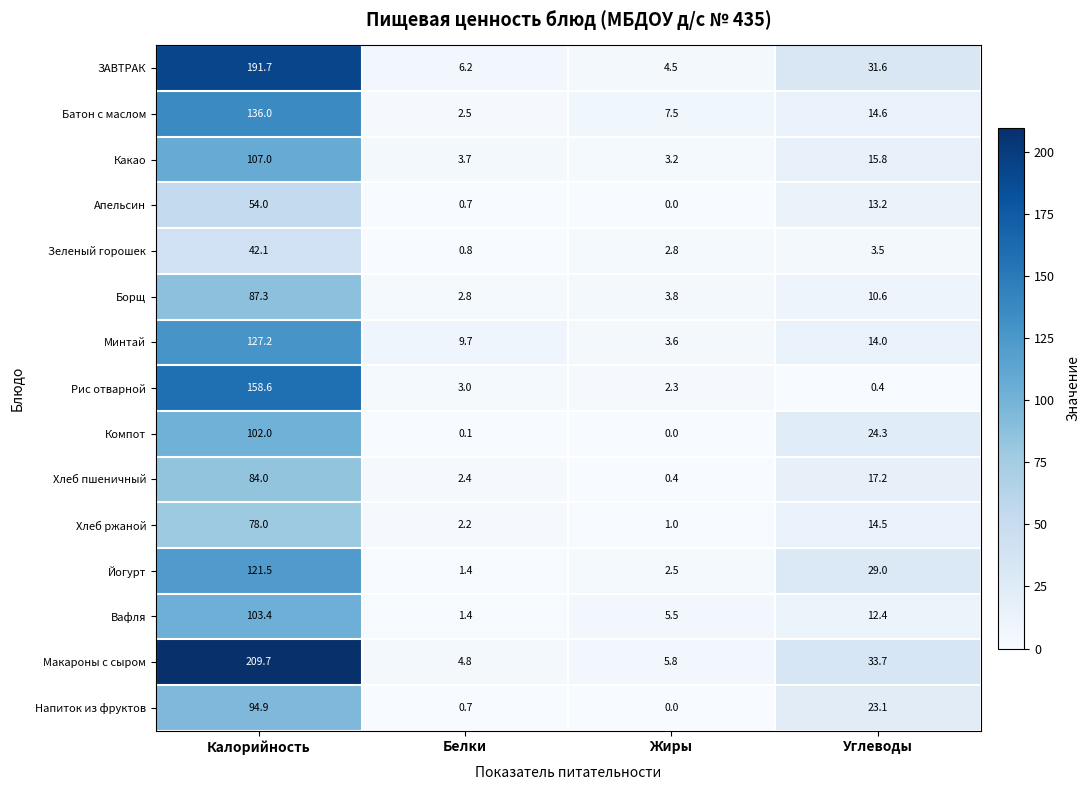

Rank the series at Калорийность from highest to lowest value.

Макароны с сыром, ЗАВТРАК, Рис отварной, Батон с маслом, Минтай, Йогурт, Какао, Вафля, Компот, Напиток из фруктов, Борщ, Хлеб пшеничный, Хлеб ржаной, Апельсин, Зеленый горошек